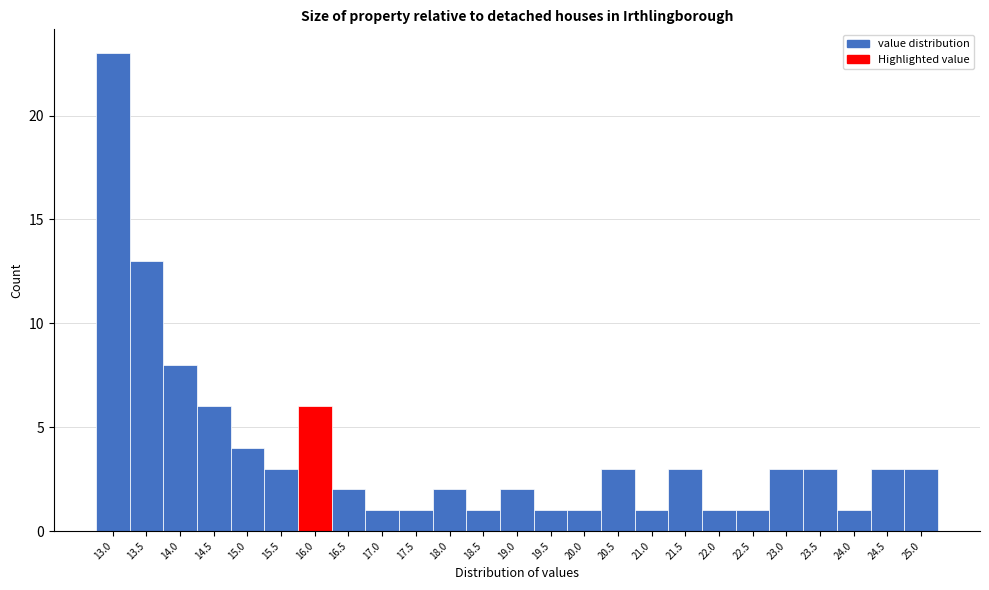

Reading right to left, list all the values displayed in this chart.

3	3	1	3	3	1	1	3	1	3	1	1	2	1	2	1	1	2	6	3	4	6	8	13	23